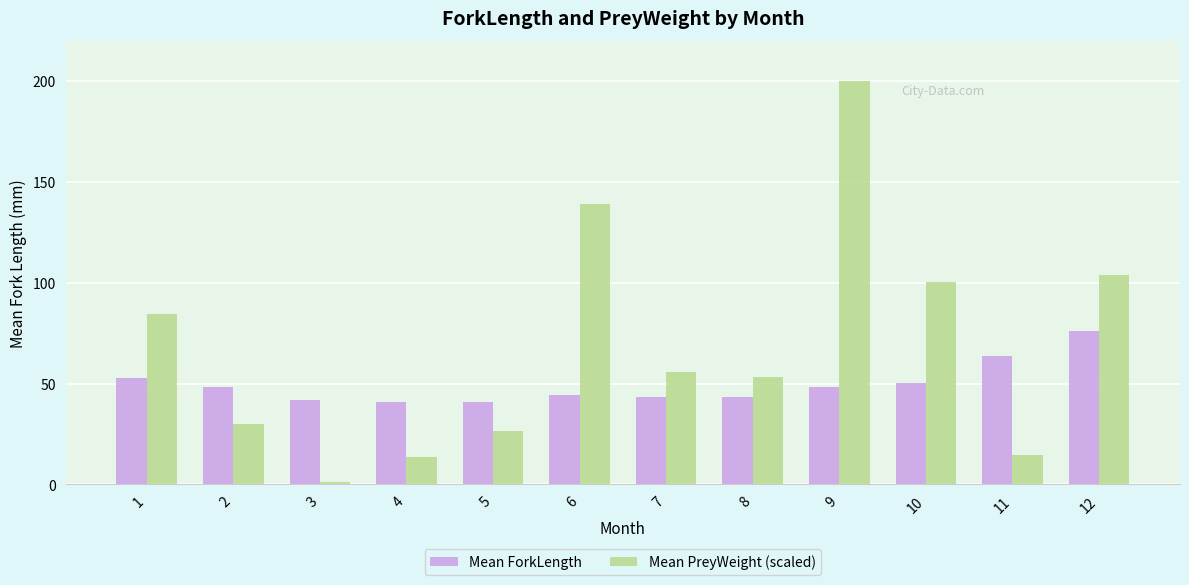

Is it true that Mean PreyWeight (scaled) equals 185.8 at 6?

False